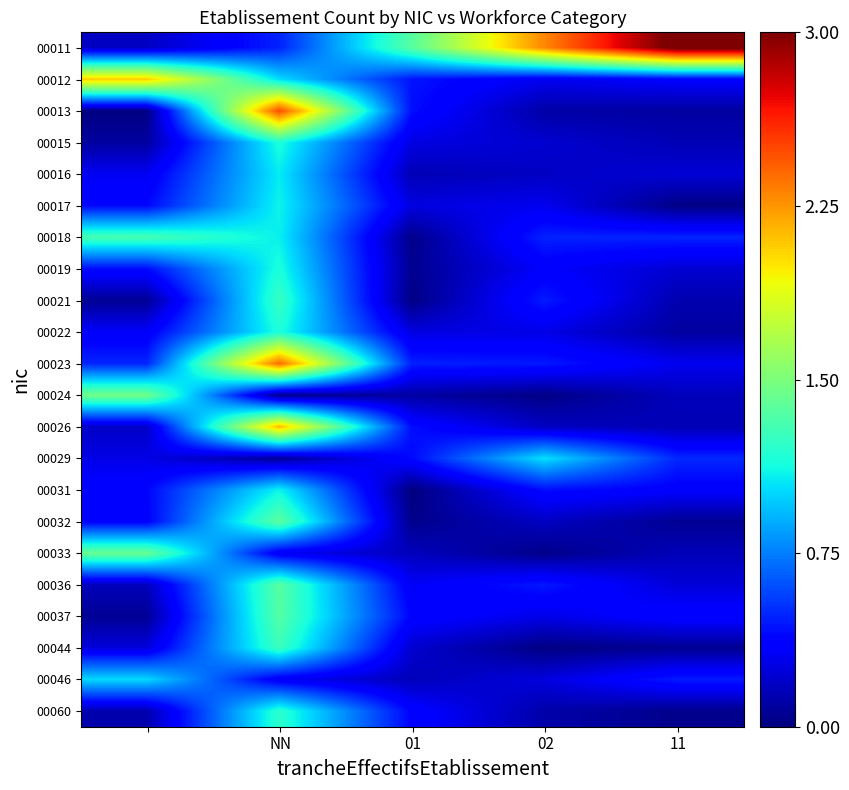

What is the greatest value displayed?

3.1